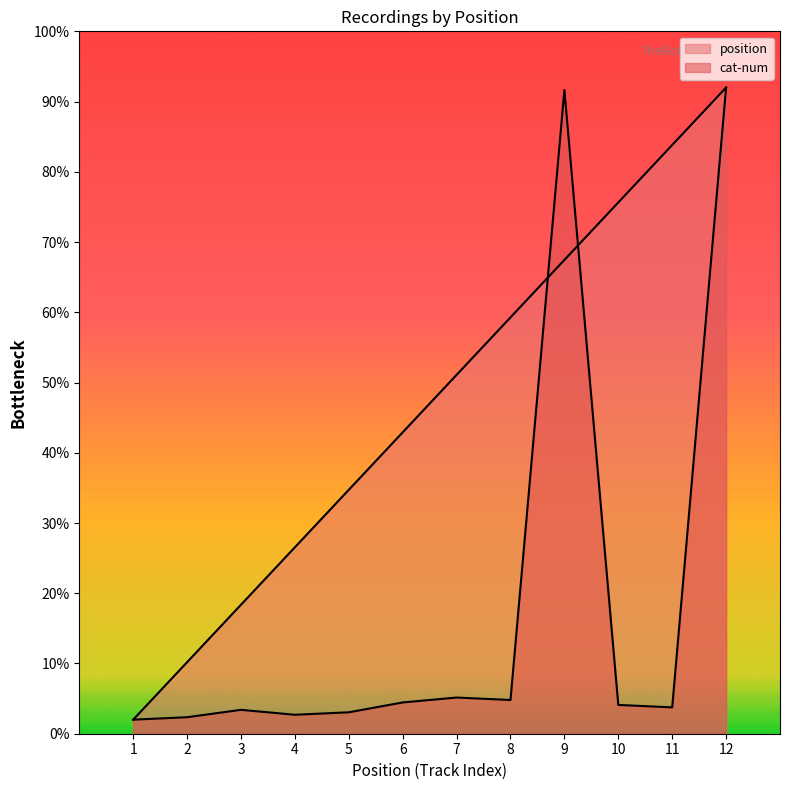

At 12, list the series in order from largest to smallest.

cat-num, position